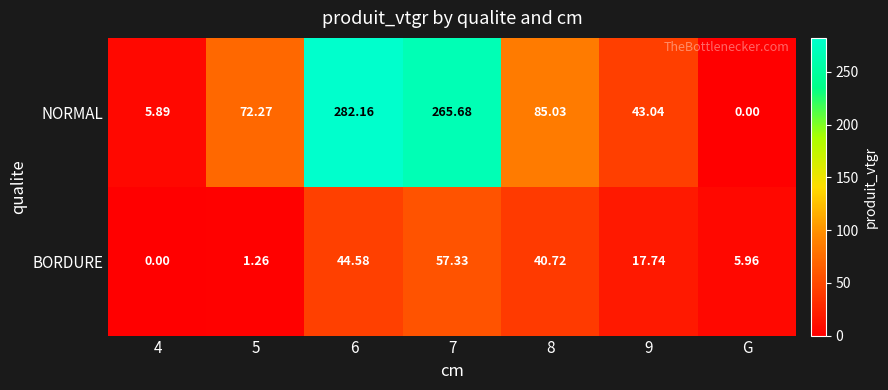

List the series in order of their peak value, lowest first.

BORDURE, NORMAL